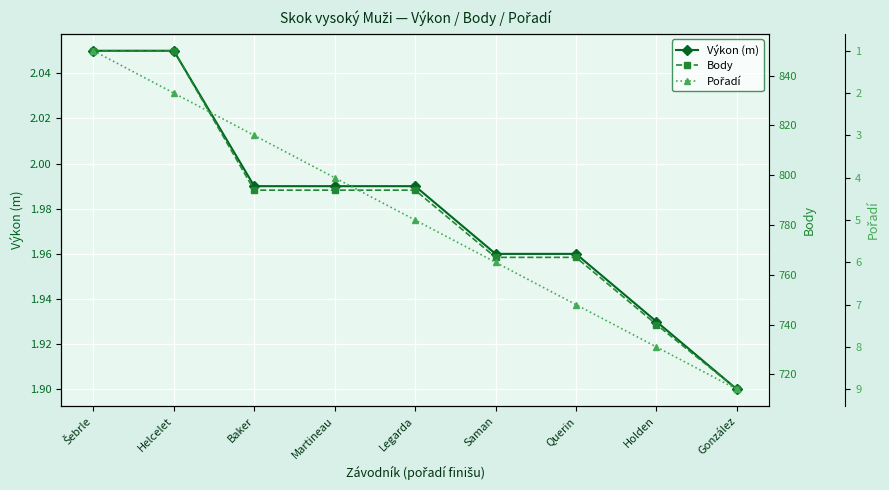

Where does the Pořadí series first go above 5?

Saman